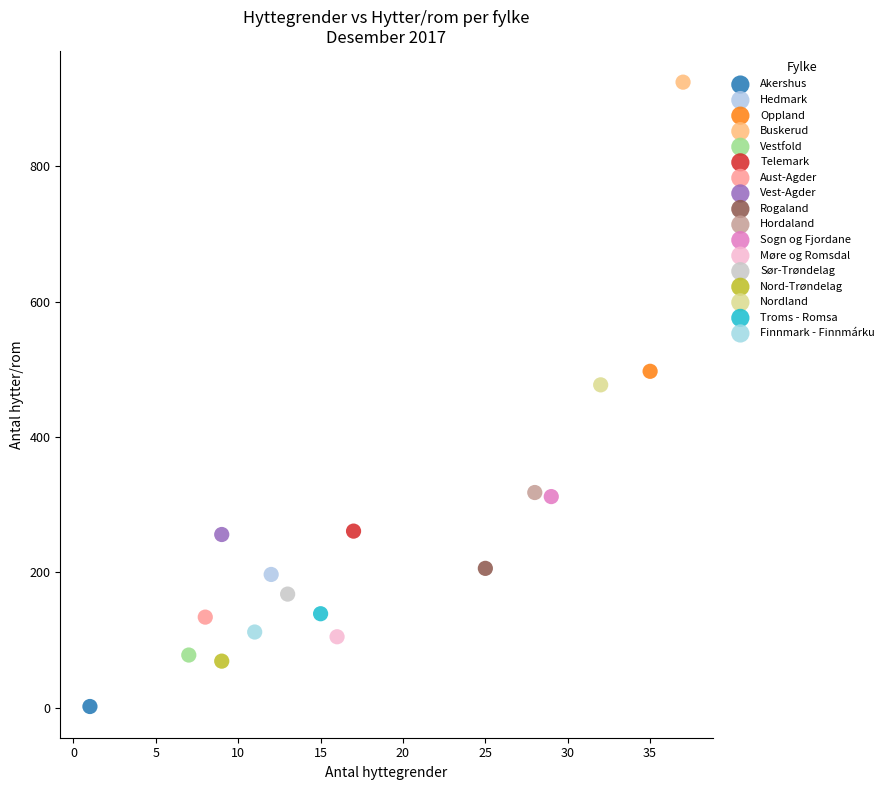

What are all the series names shown in the legend?

Akershus, Hedmark, Oppland, Buskerud, Vestfold, Telemark, Aust-Agder, Vest-Agder, Rogaland, Hordaland, Sogn og Fjordane, Møre og Romsdal, Sør-Trøndelag, Nord-Trøndelag, Nordland, Troms - Romsa, Finnmark - Finnmárku